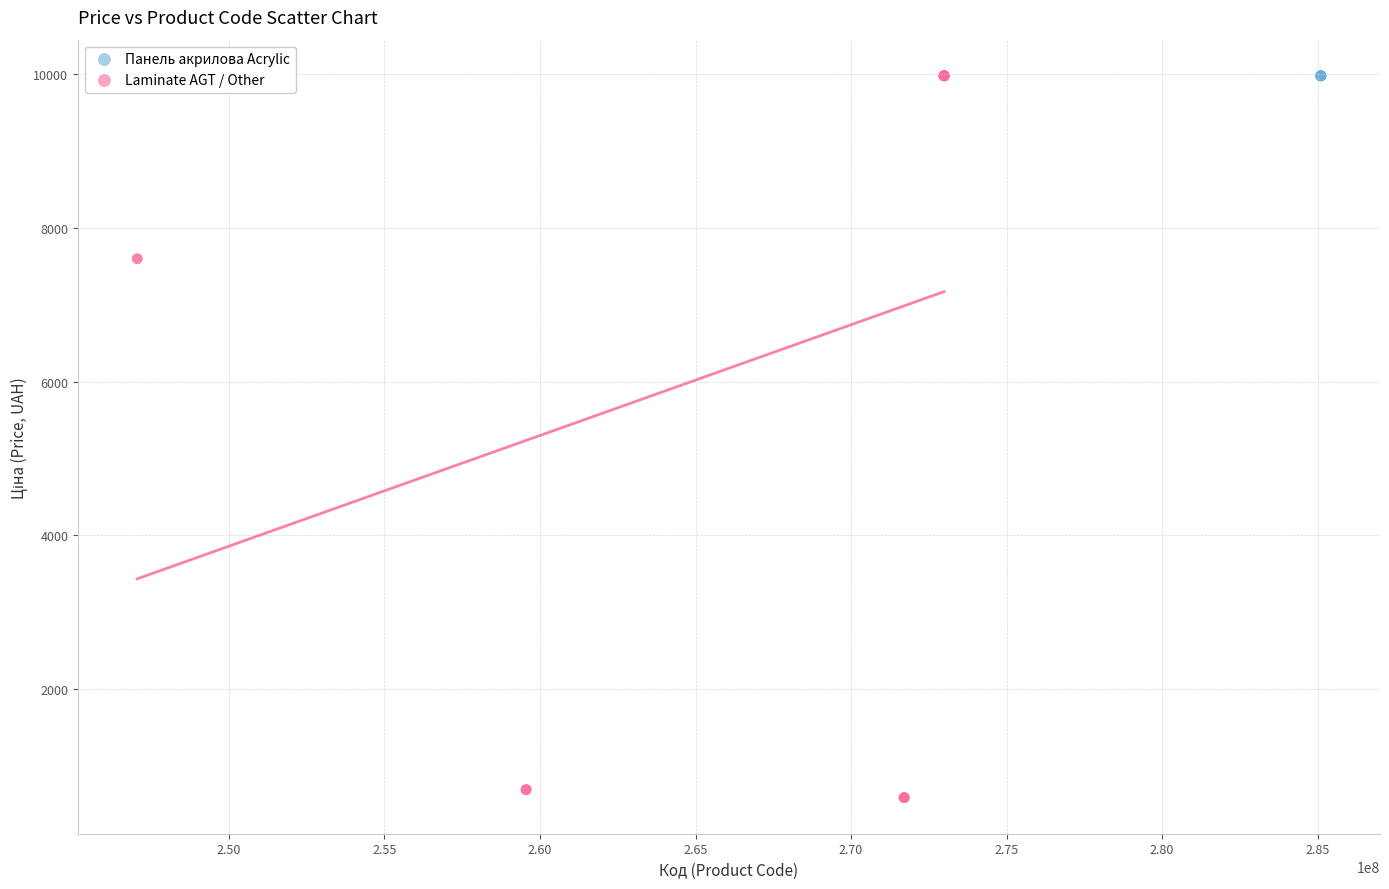

Which series reaches the minimum Y coordinate?

Laminate AGT / Other